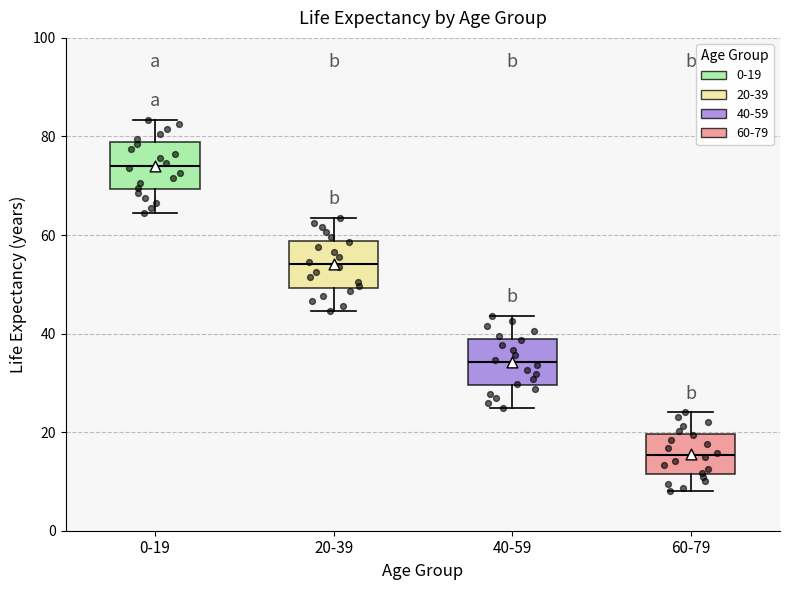

Where is the upper edge of the box for 0-19 on the y-axis? The values are not printed on the chart, so give them approximately, as read against the axis.

78